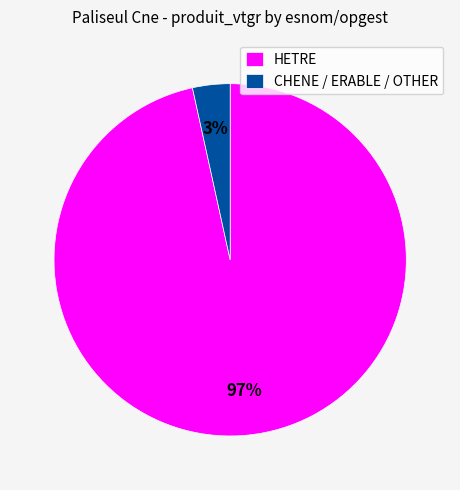

What is the smallest slice in the pie chart?

CHENE / ERABLE / OTHER